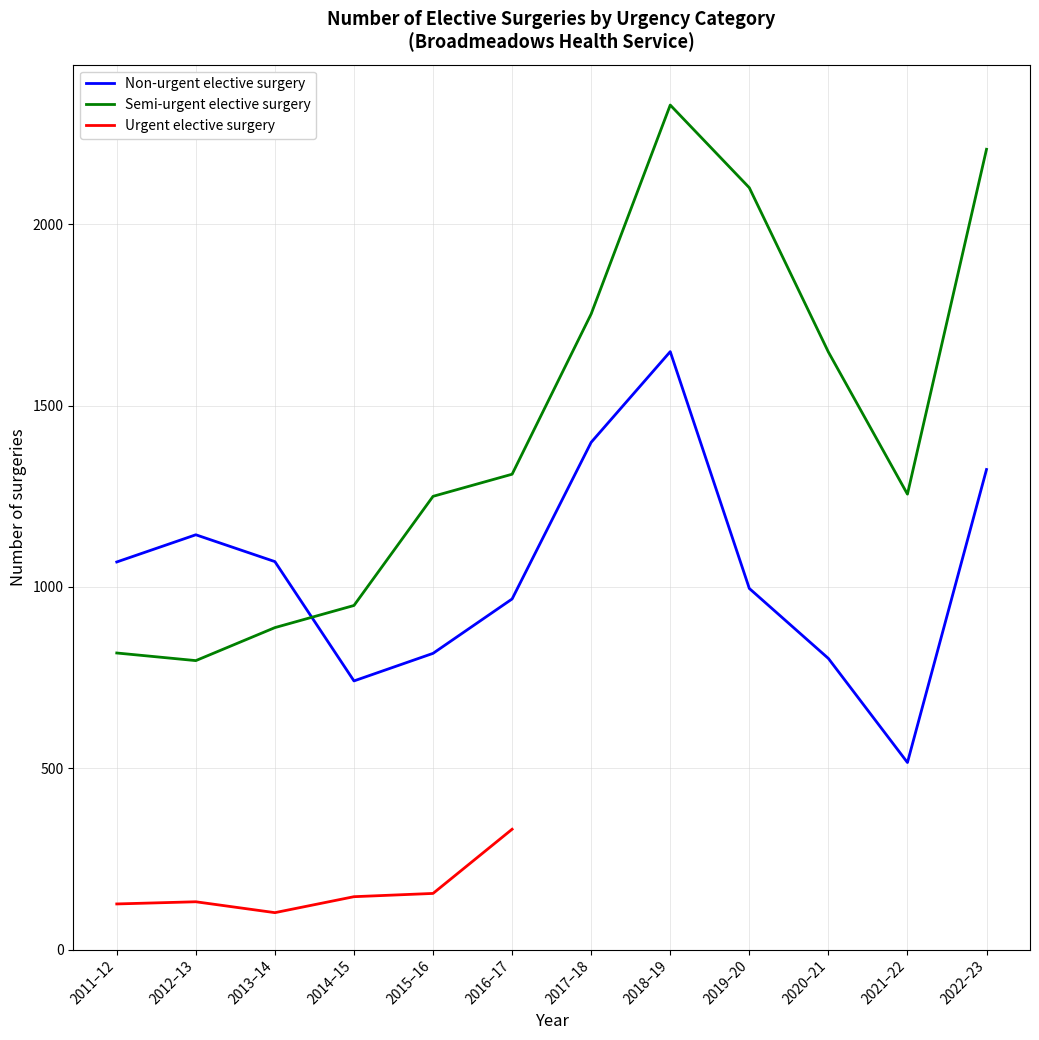

After their last crossing, which series has the higher values: Non-urgent elective surgery or Semi-urgent elective surgery?

Semi-urgent elective surgery